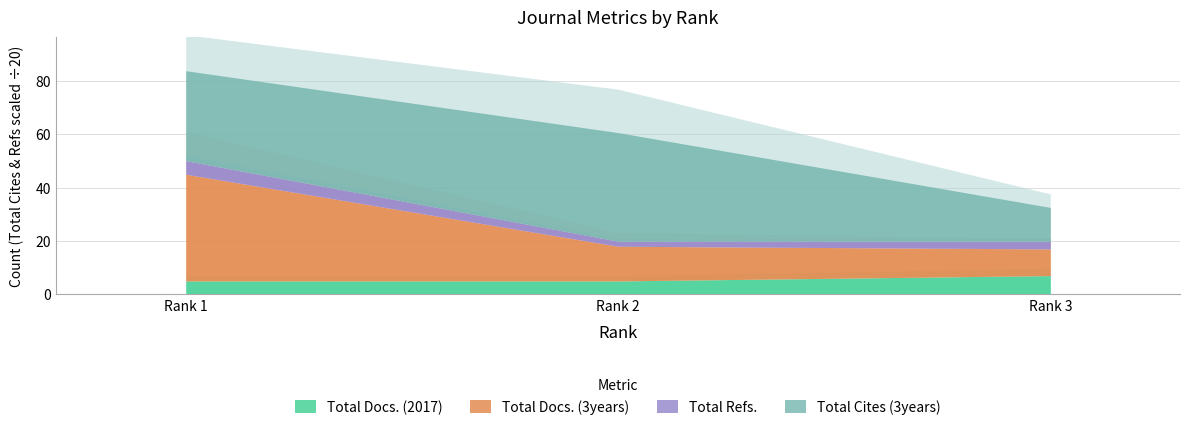

At which category does the chart reach its minimum across all series?

Rank 1